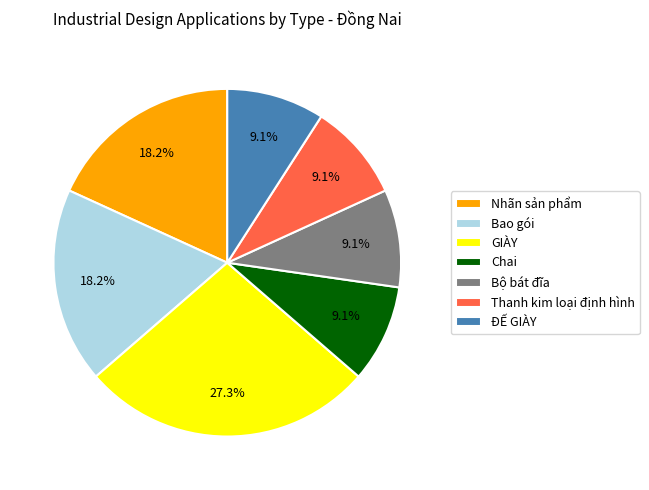

Which has a higher value, Thanh kim loại định hình or GIÀY?

GIÀY